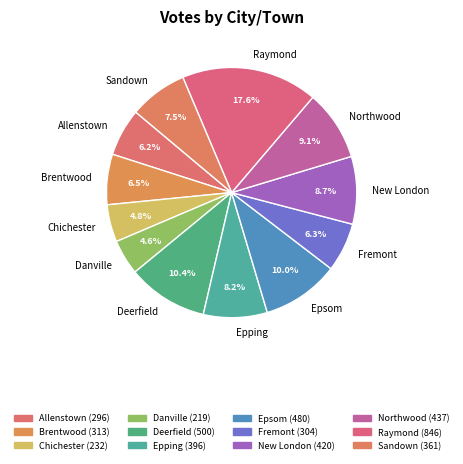

Is there a majority slice in this chart?

No